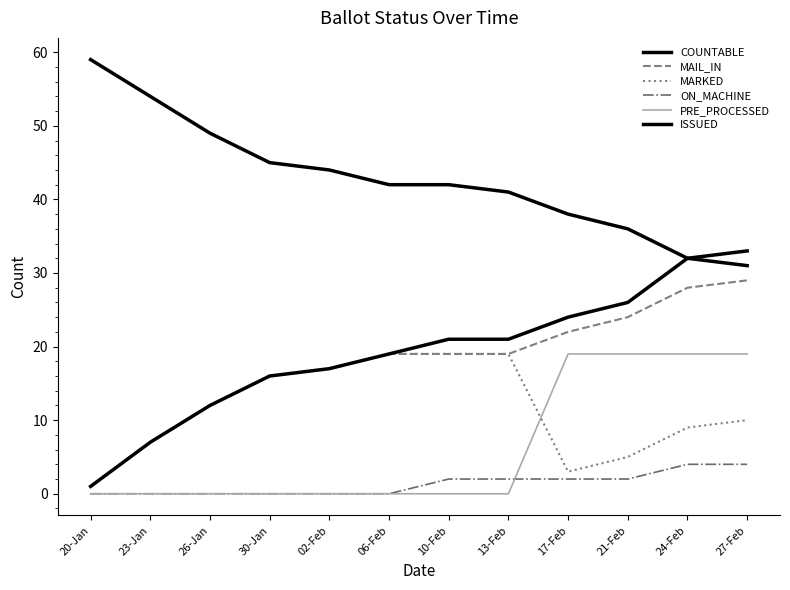

Does the chart have visible grid lines?

No